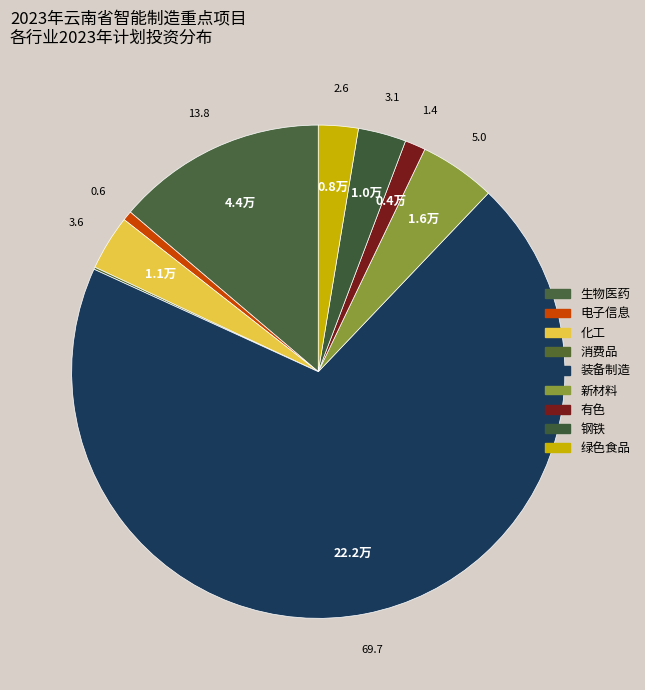

How many segments does this pie chart have?

9